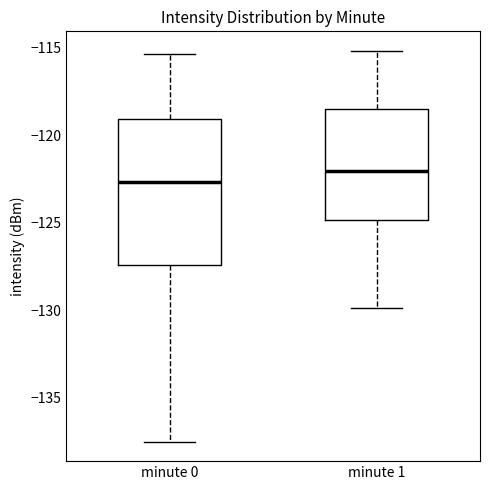

Reading left to right, transcribe this box plot: for each box, give where its median line is, the range the box spans, and where its two whiskers end, as read against the y-axis. The values are not printed on the chart, so give them approximately, as read against the axis.

minute 0: median -122.5, box -127.5 to -119.0, whiskers -137.5 to -115.5
minute 1: median -122.0, box -125.0 to -118.5, whiskers -130.0 to -115.0